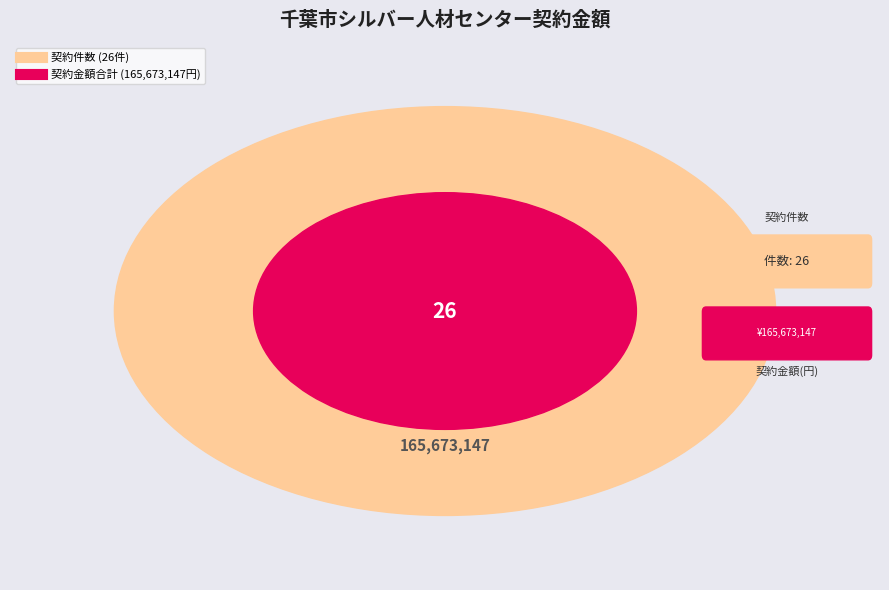

True or false: 18 accounts for 1% of the total.

False